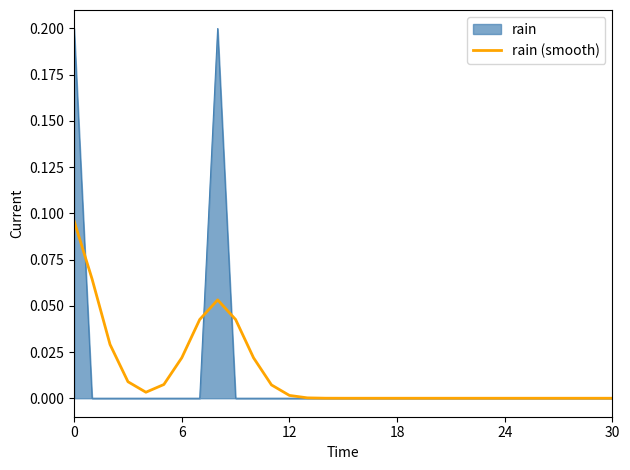

Which series has the largest range (max minus min)?

rain